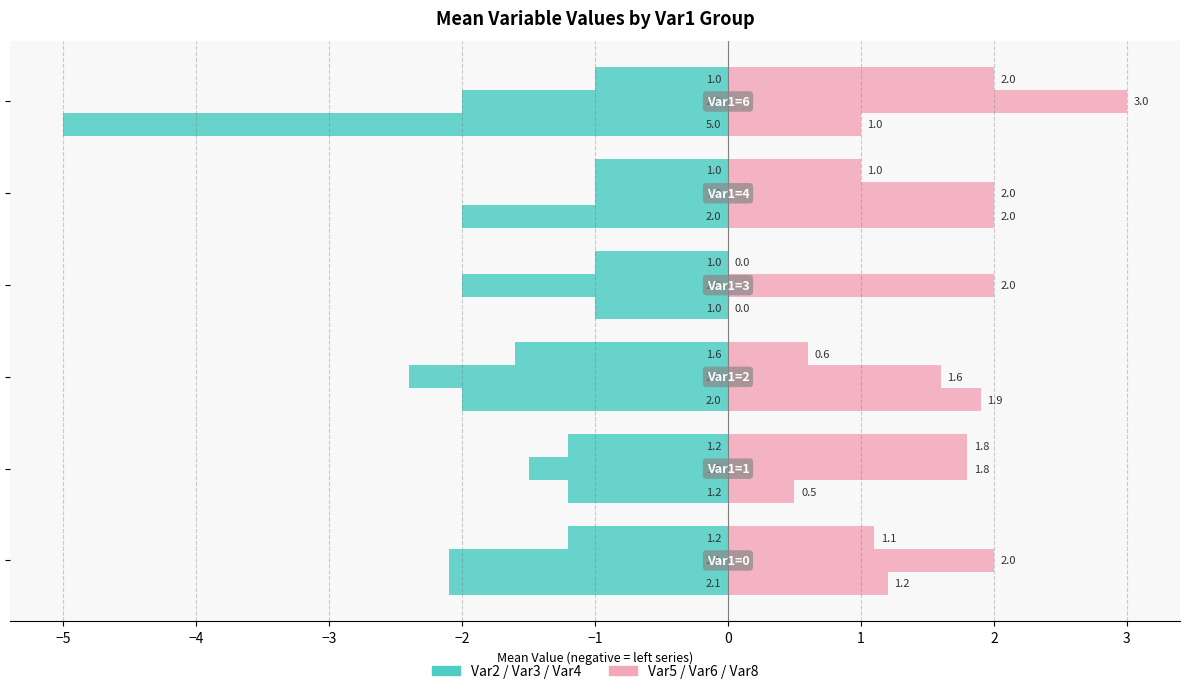

How many distinct data groups are displayed?

2